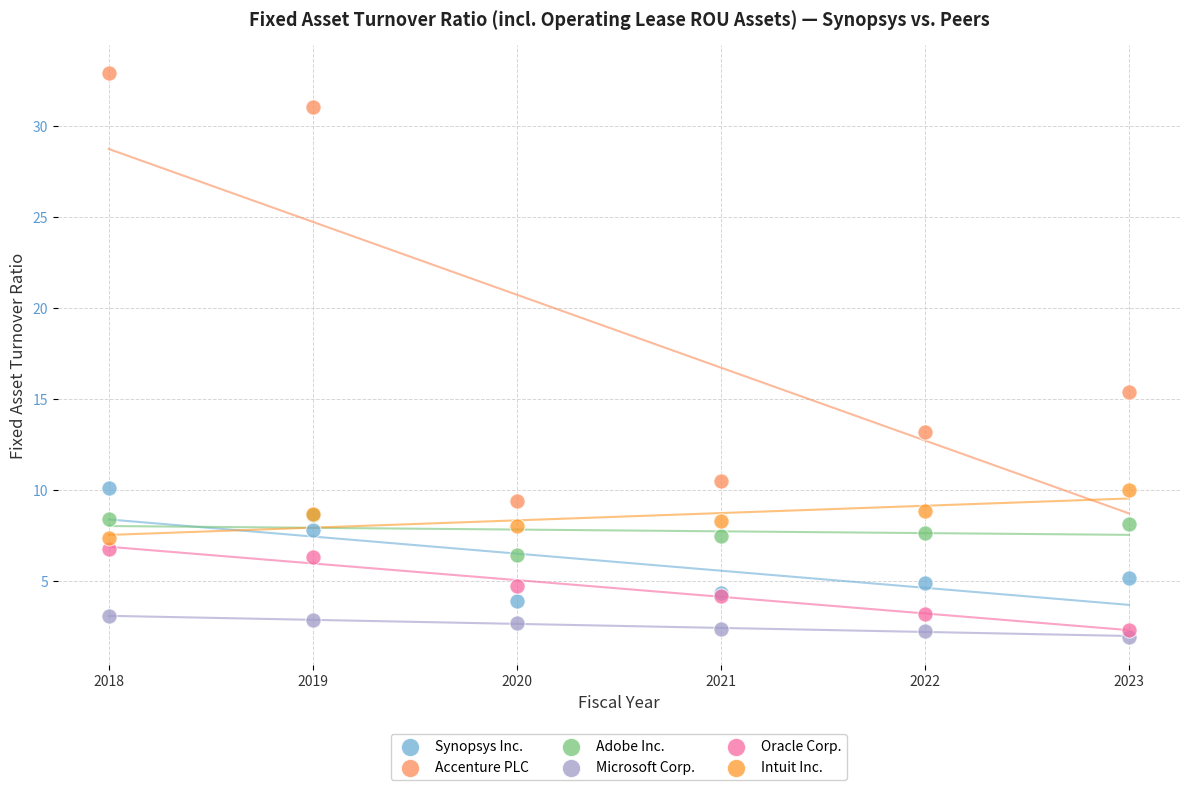

Which series contains the lowest Y value?

Microsoft Corp.